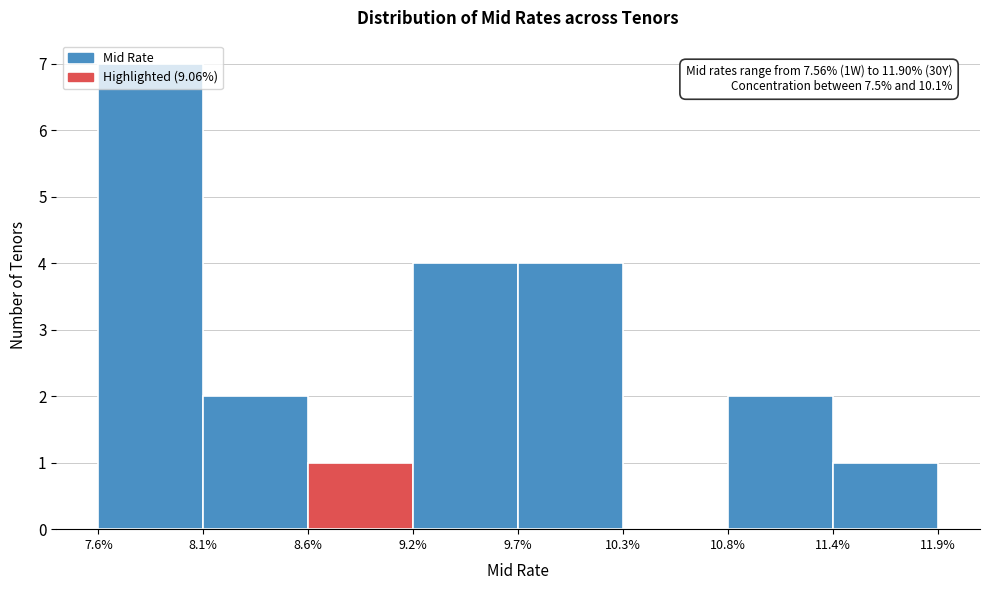

Over which range of the x-axis is the bar tallest?

7.6% to 8.1%